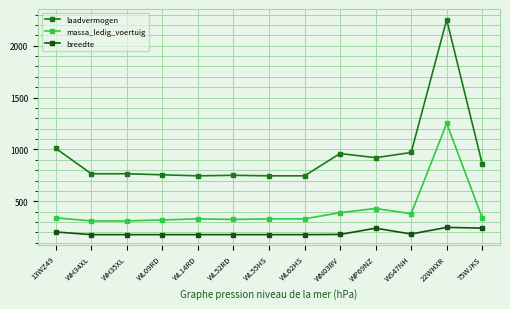

True or false: breedte and massa_ledig_voertuig cross at least once.

False